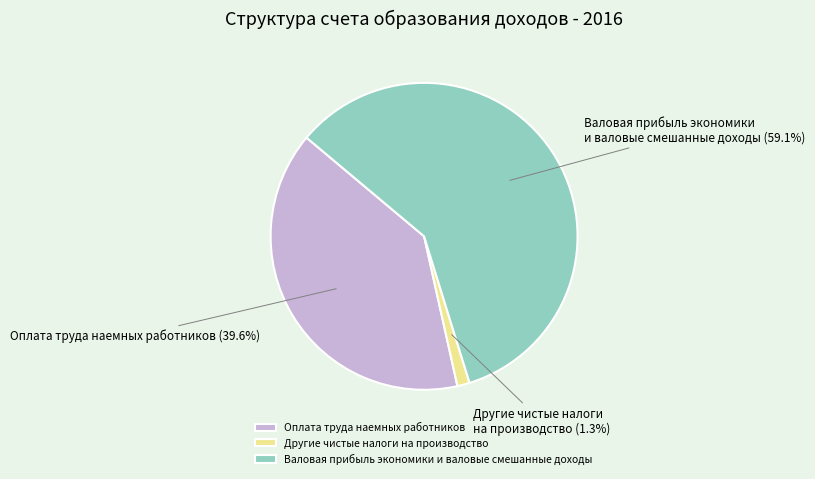

To the nearest percent, what is the average slice percentage?

33%